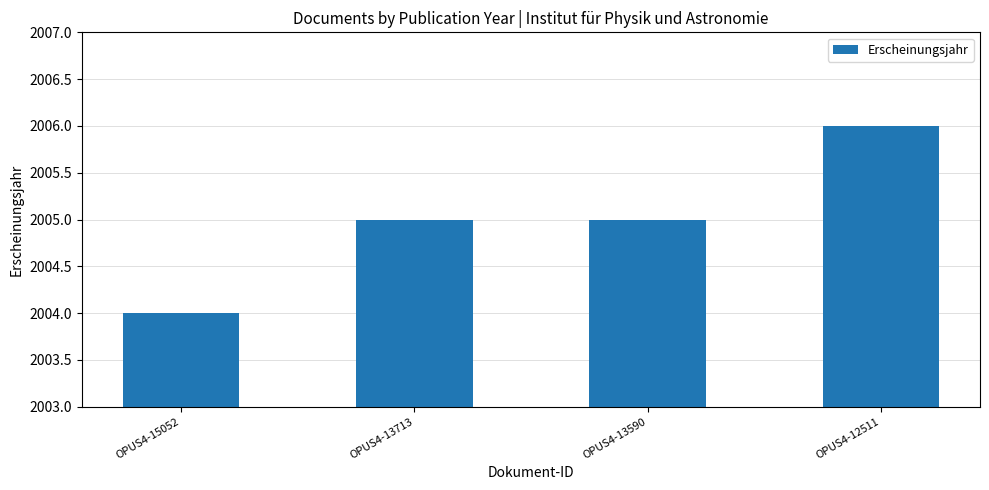

Count the values in the range 2005 to 2006.

3